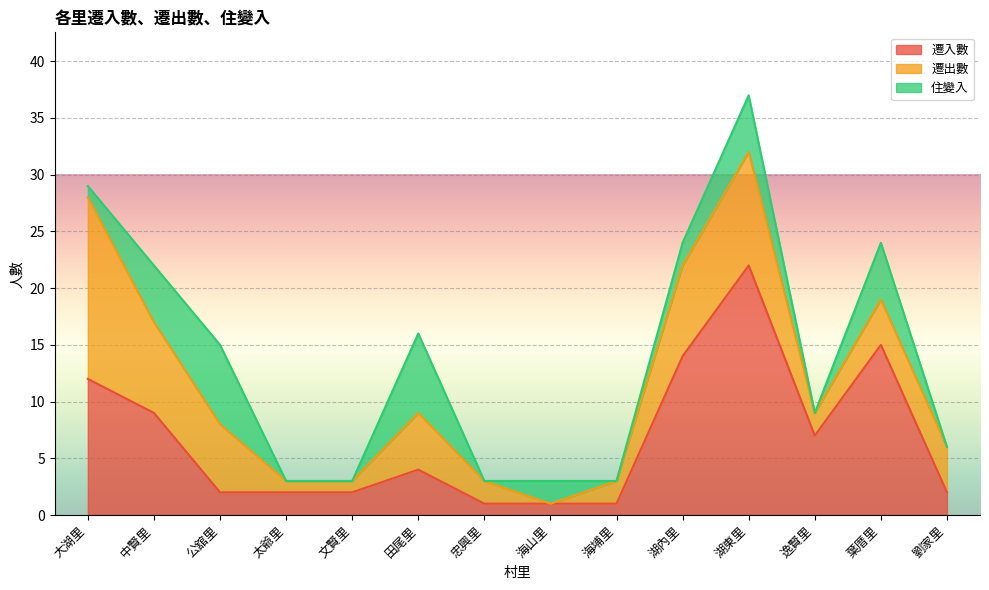

Where is the first local minimum for 遷出數?

海山里